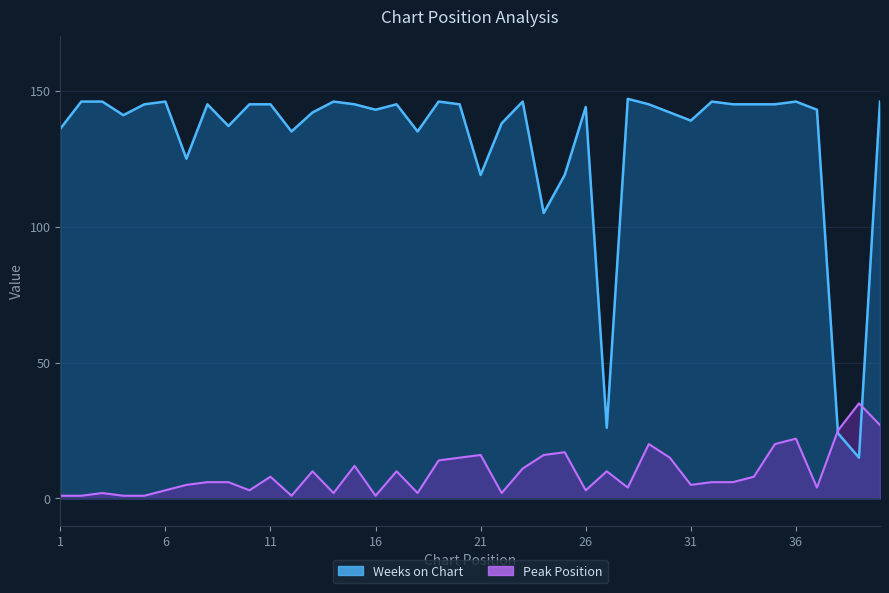

Is the value of Peak Position at 7 greater than the value of Weeks on Chart at 13?

No